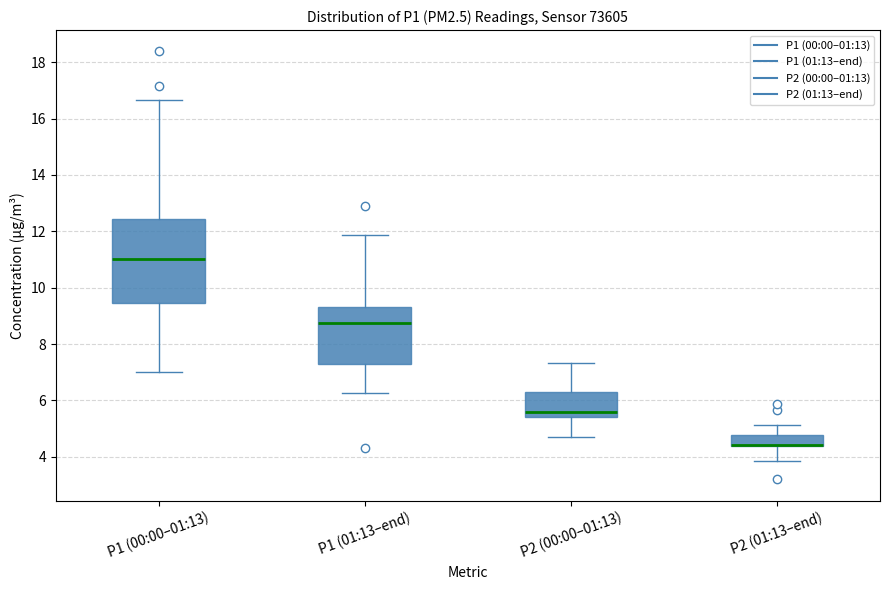

Where is the lower edge of the box for P2 (00:00–01:13) on the y-axis? The values are not printed on the chart, so give them approximately, as read against the axis.

5.4